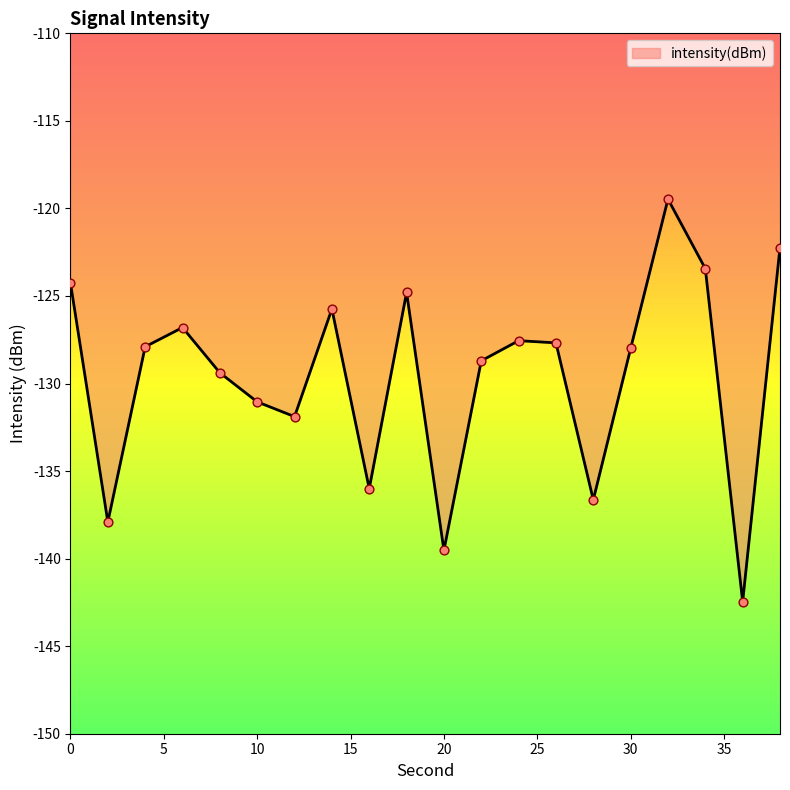

What is the maximum value shown in the chart?

-119.5